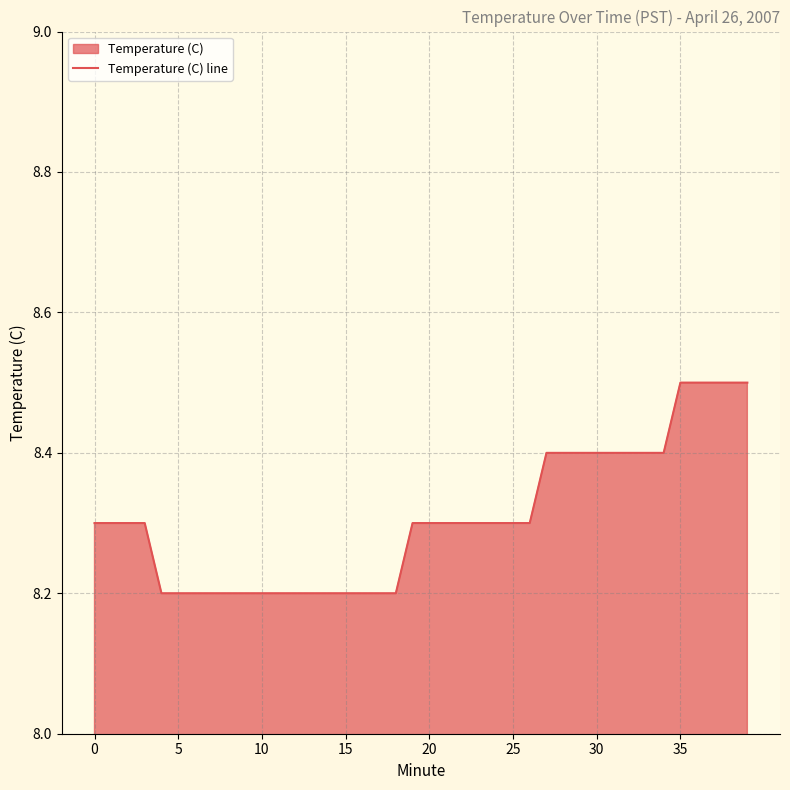

What is the ratio of the value at 17 to the value at 25?

1.0